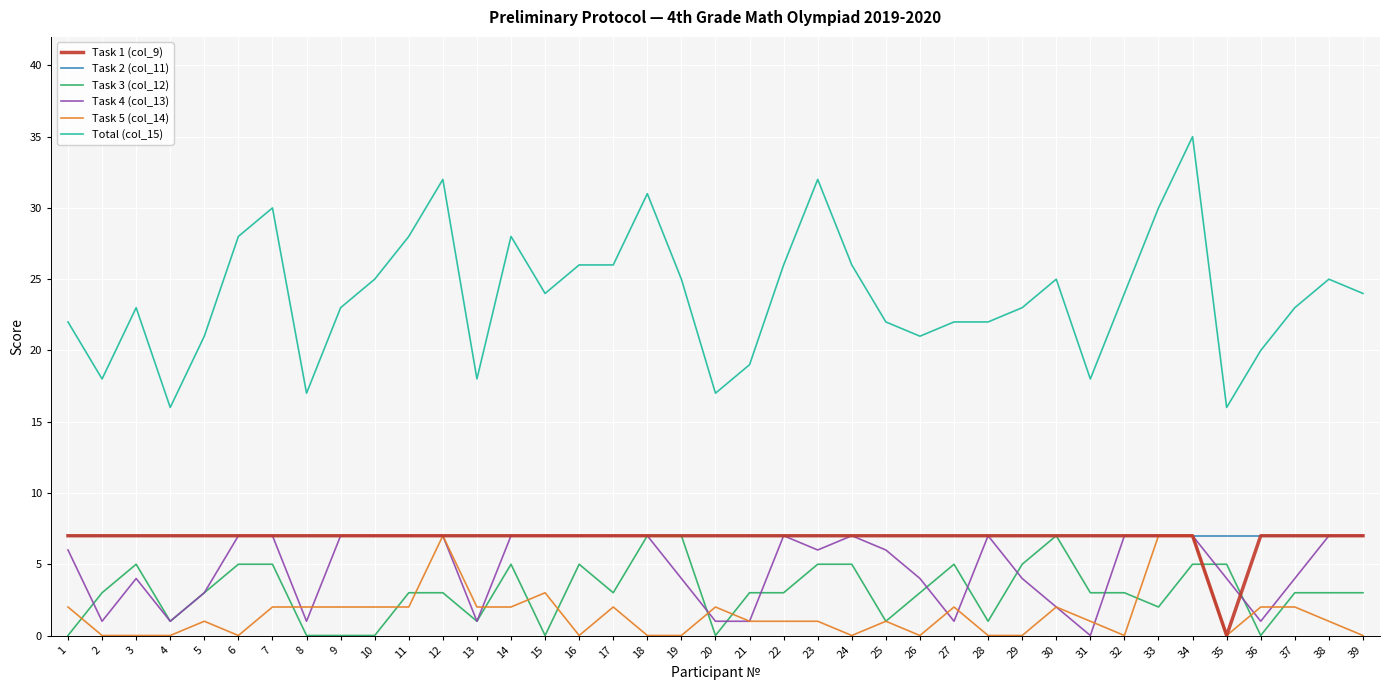

Read the Total (col_15) value at 13, to the nearest 10.

20